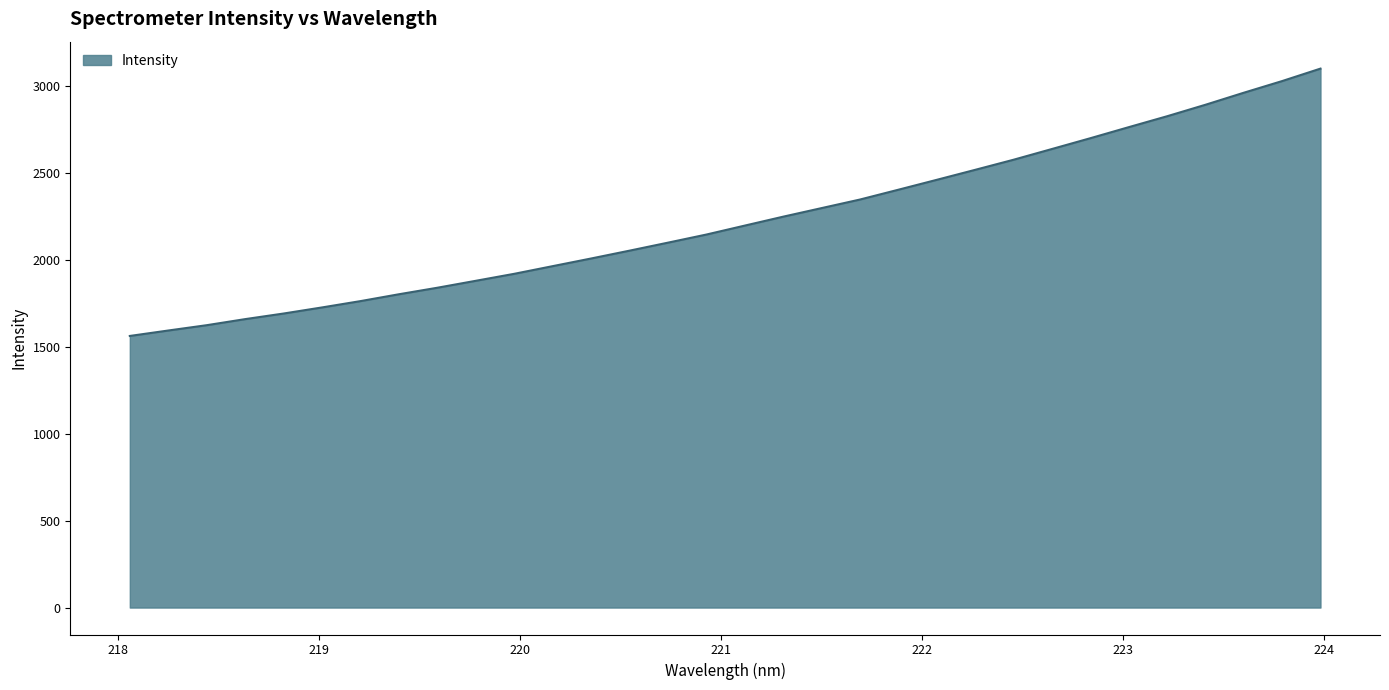

What is the smallest value displayed?

1562.3